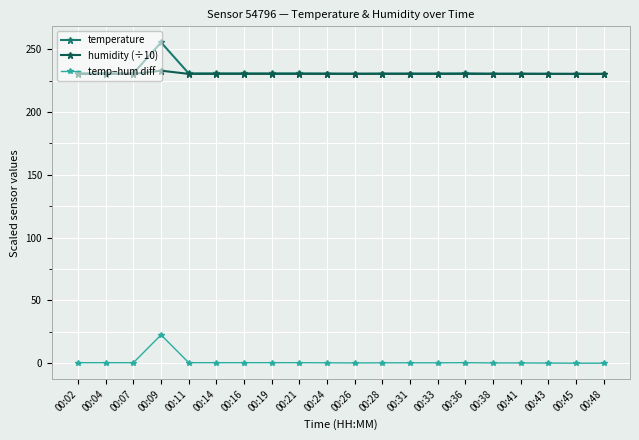

What is the spread (max minus min) of values at 00:28?

230.4